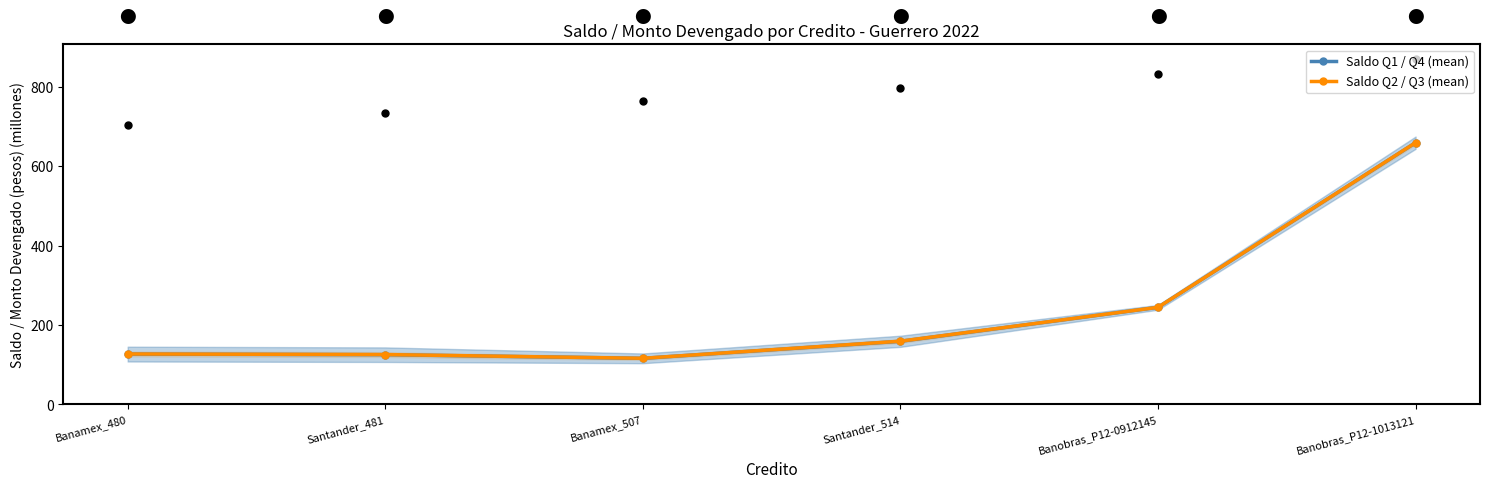

What is the difference between the highest and lowest values at Banobras_P12-1013121?

0.2